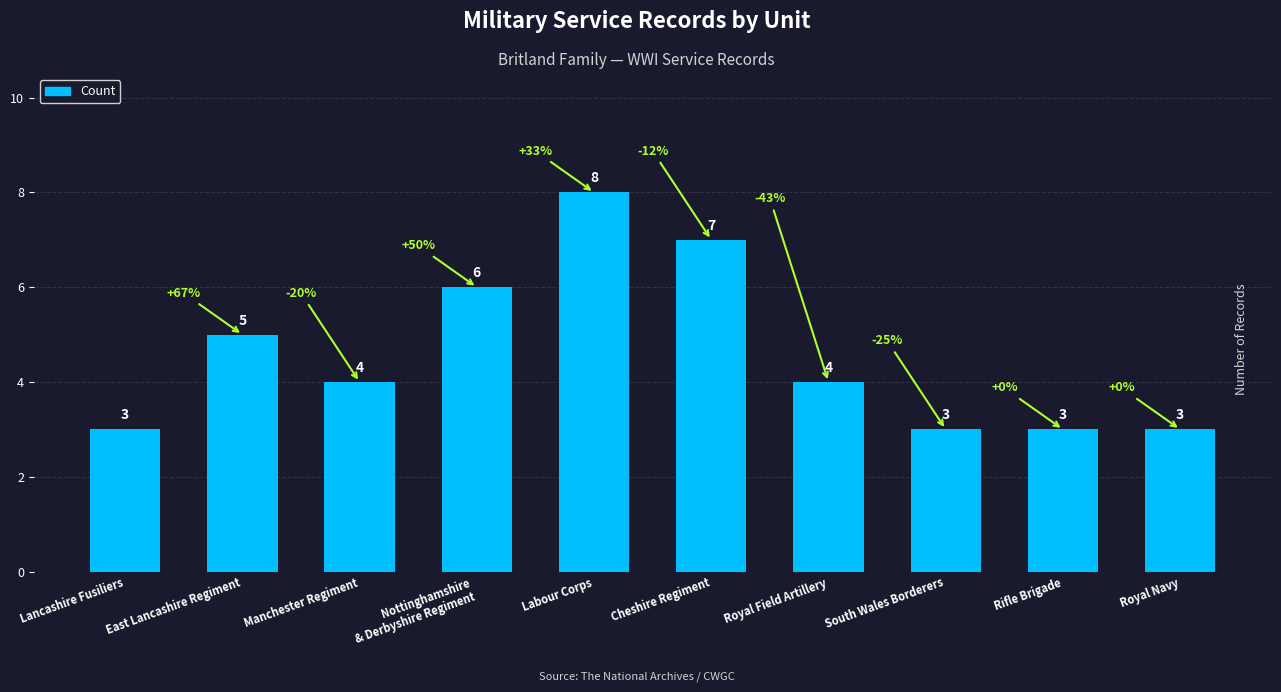

What is the label of the 1st bar from the right?

Royal Navy